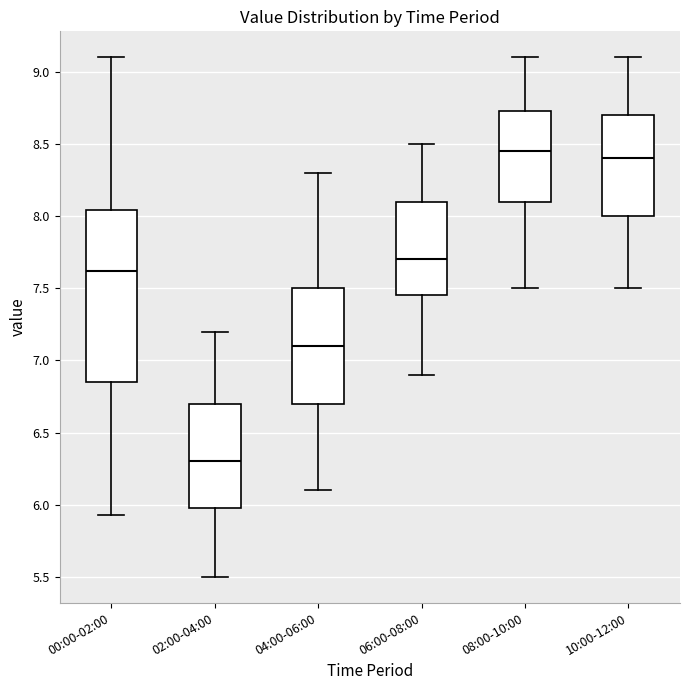

Reading left to right, transcribe this box plot: for each box, give where its median line is, the range the box spans, and where its two whiskers end, as read against the y-axis. The values are not printed on the chart, so give them approximately, as read against the axis.

00:00-02:00: median 7.60, box 6.85 to 8.05, whiskers 5.95 to 9.10
02:00-04:00: median 6.30, box 6.00 to 6.70, whiskers 5.50 to 7.20
04:00-06:00: median 7.10, box 6.70 to 7.50, whiskers 6.10 to 8.30
06:00-08:00: median 7.70, box 7.45 to 8.10, whiskers 6.90 to 8.50
08:00-10:00: median 8.45, box 8.10 to 8.75, whiskers 7.50 to 9.10
10:00-12:00: median 8.40, box 8.00 to 8.70, whiskers 7.50 to 9.10